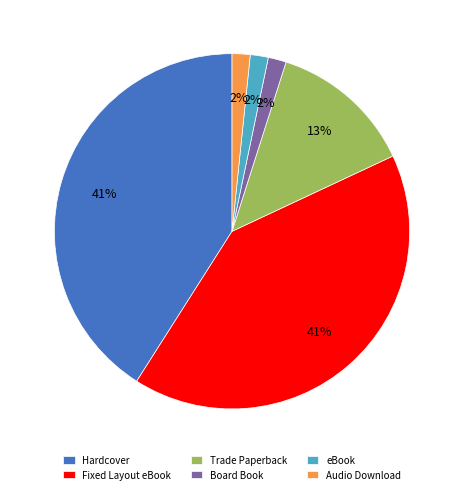

The Hardcover slice represents 41% of the pie. True or false?

True